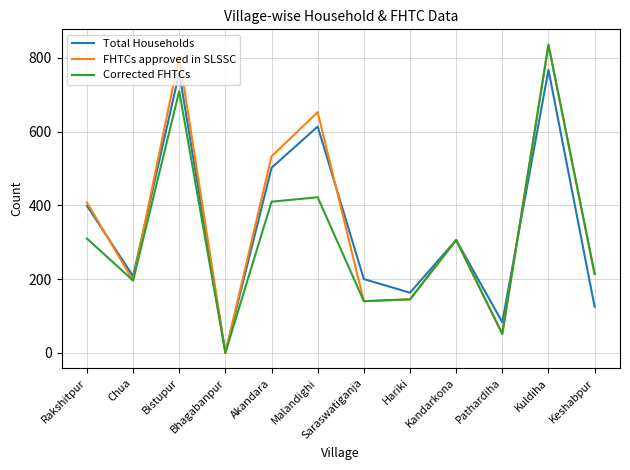

At which label is Total Households closest to 384?

Rakshitpur